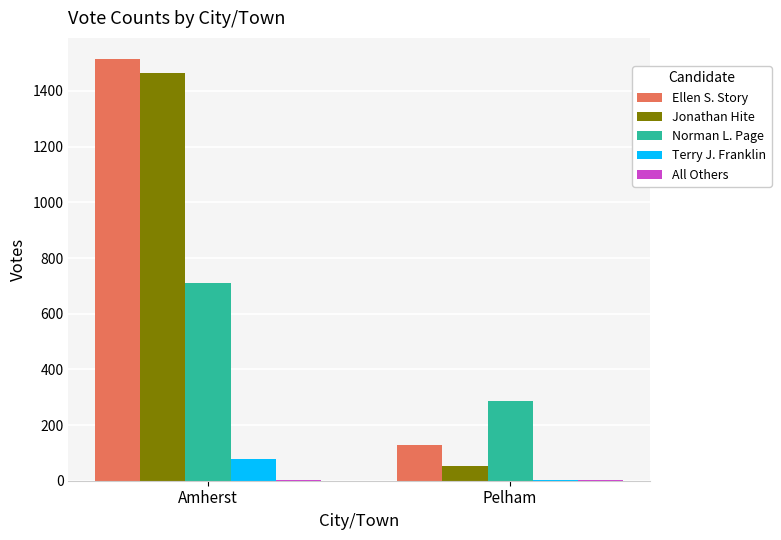

Between Amherst and Pelham, which series saw the biggest shift?

Jonathan Hite